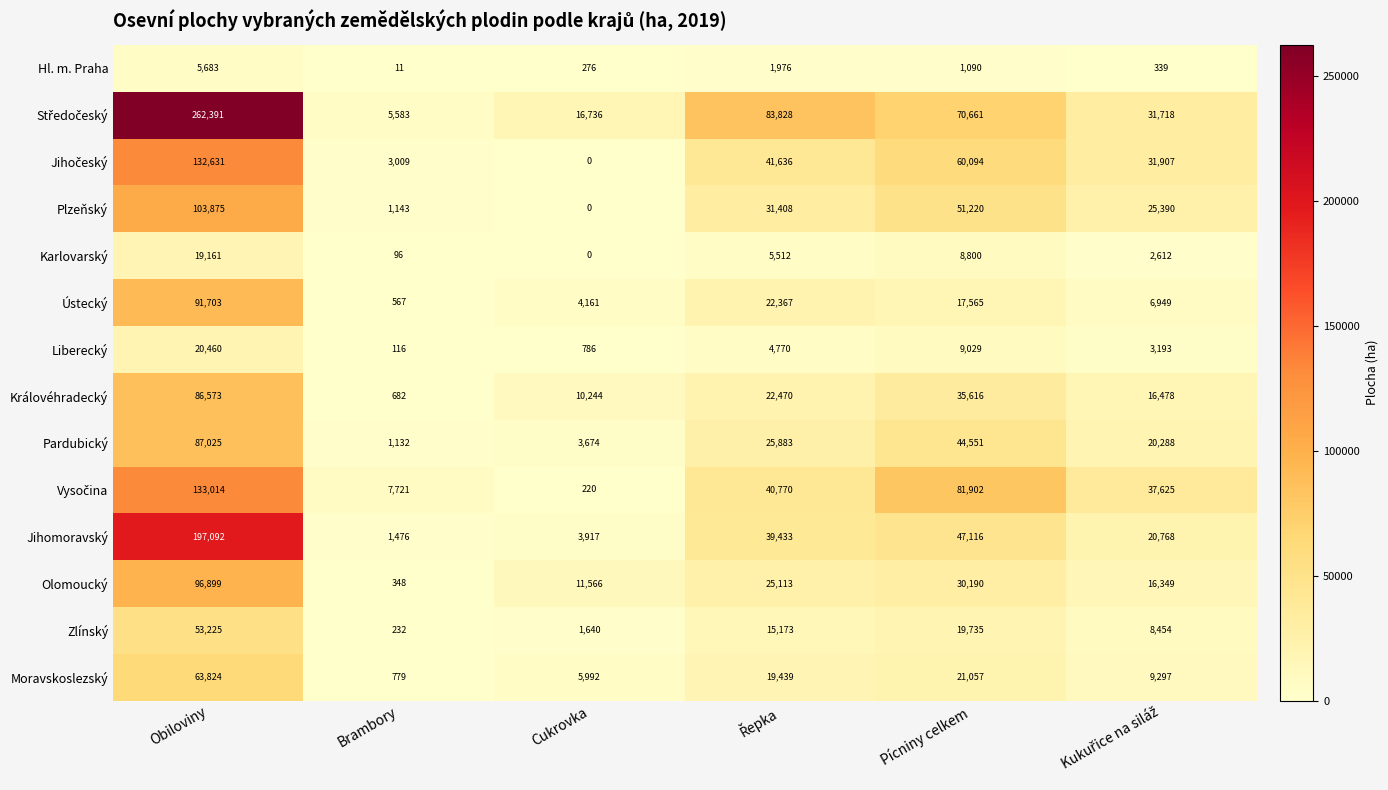

Is the value of Pardubický at Obiloviny greater than the value of Královéhradecký at Brambory?

Yes